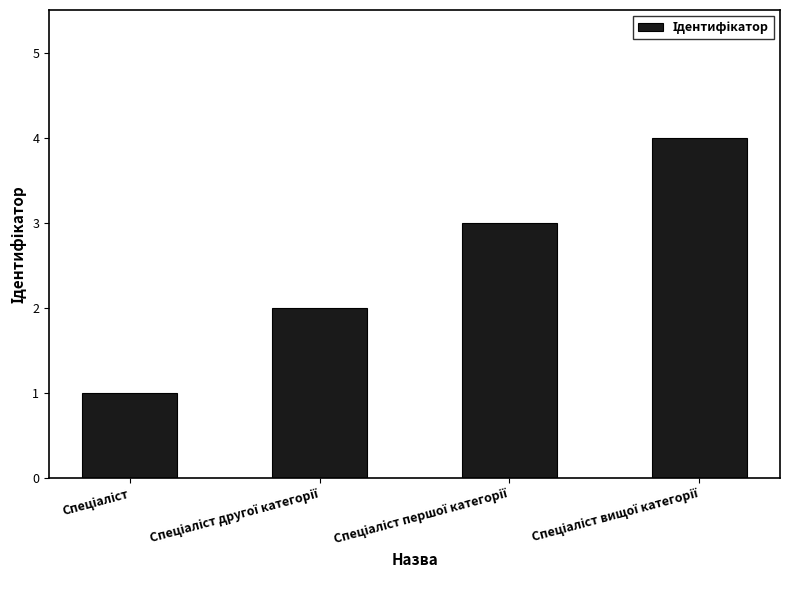

What is the maximum value shown in the chart?

4